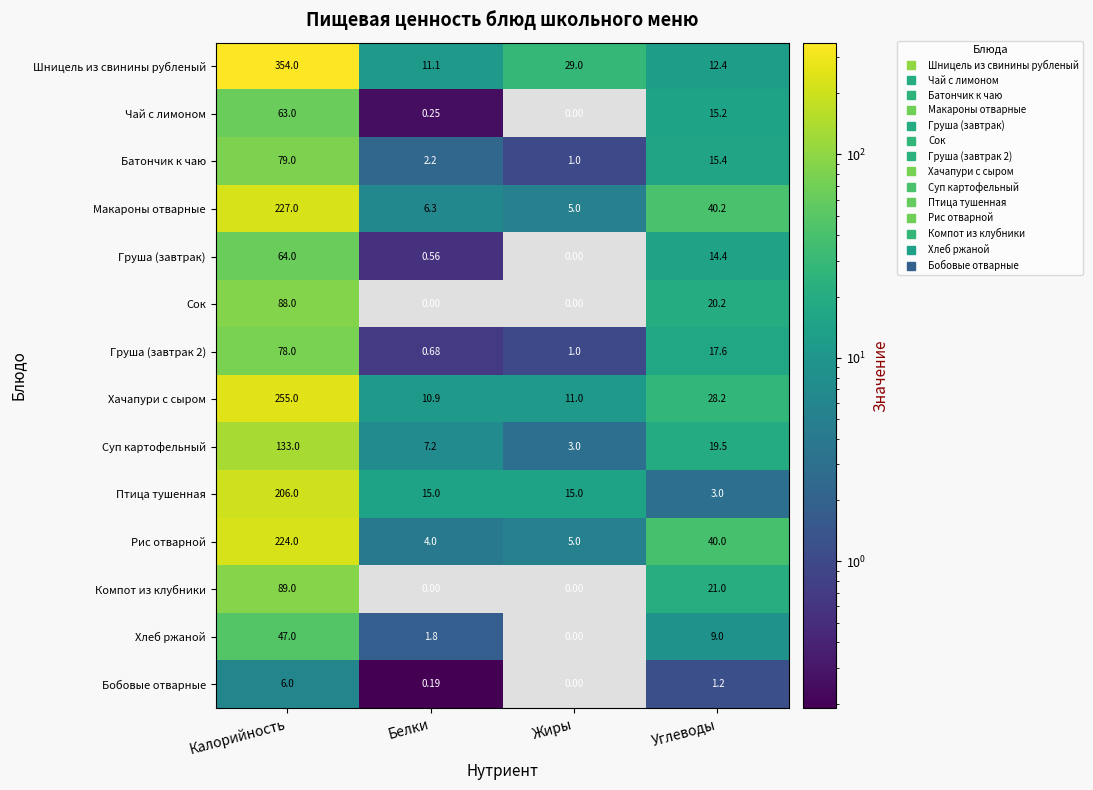

Is the value of Компот из клубники at Белки greater than the value of Хачапури с сыром at Жиры?

No